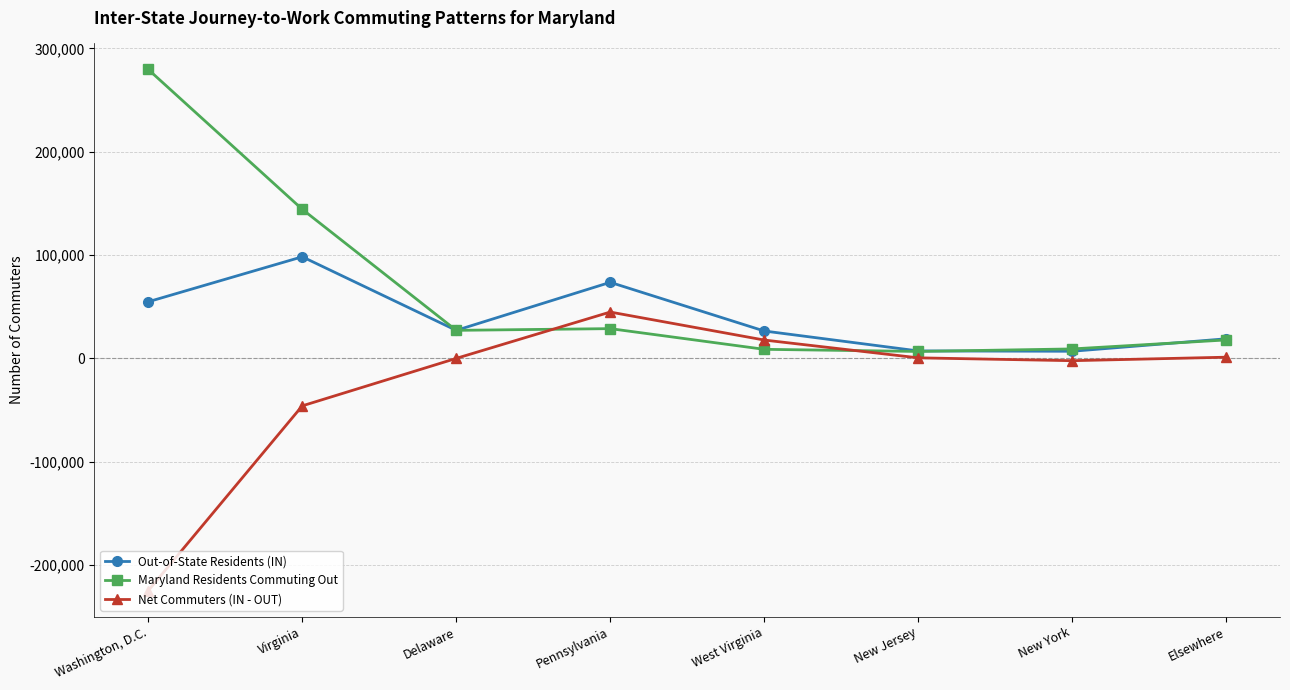

Is this an area chart (filled region under the line)?

No